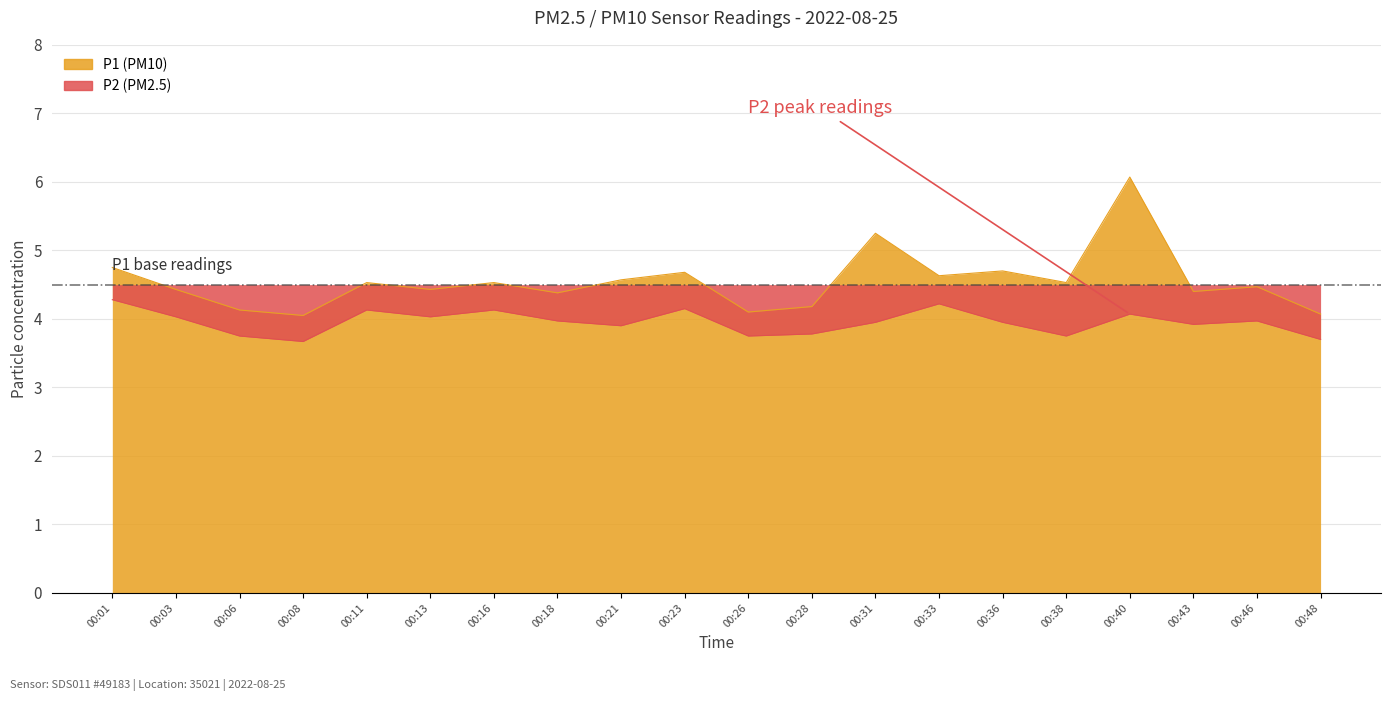

Does the chart have visible grid lines?

Yes